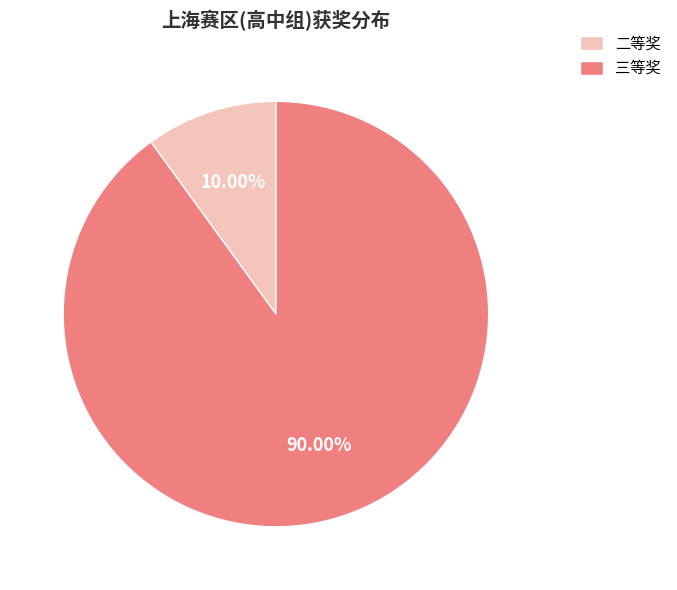

To the nearest percent, what is the difference between the 三等奖 and 二等奖 slice percentages?

80%